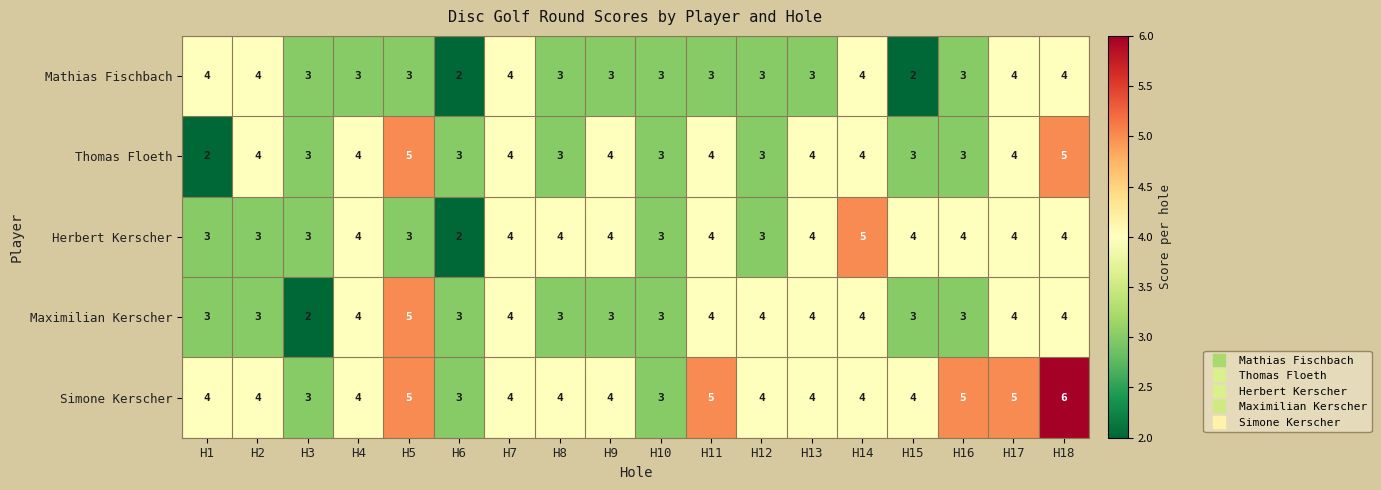

Is it true that Mathias Fischbach equals 5 at H12?

False